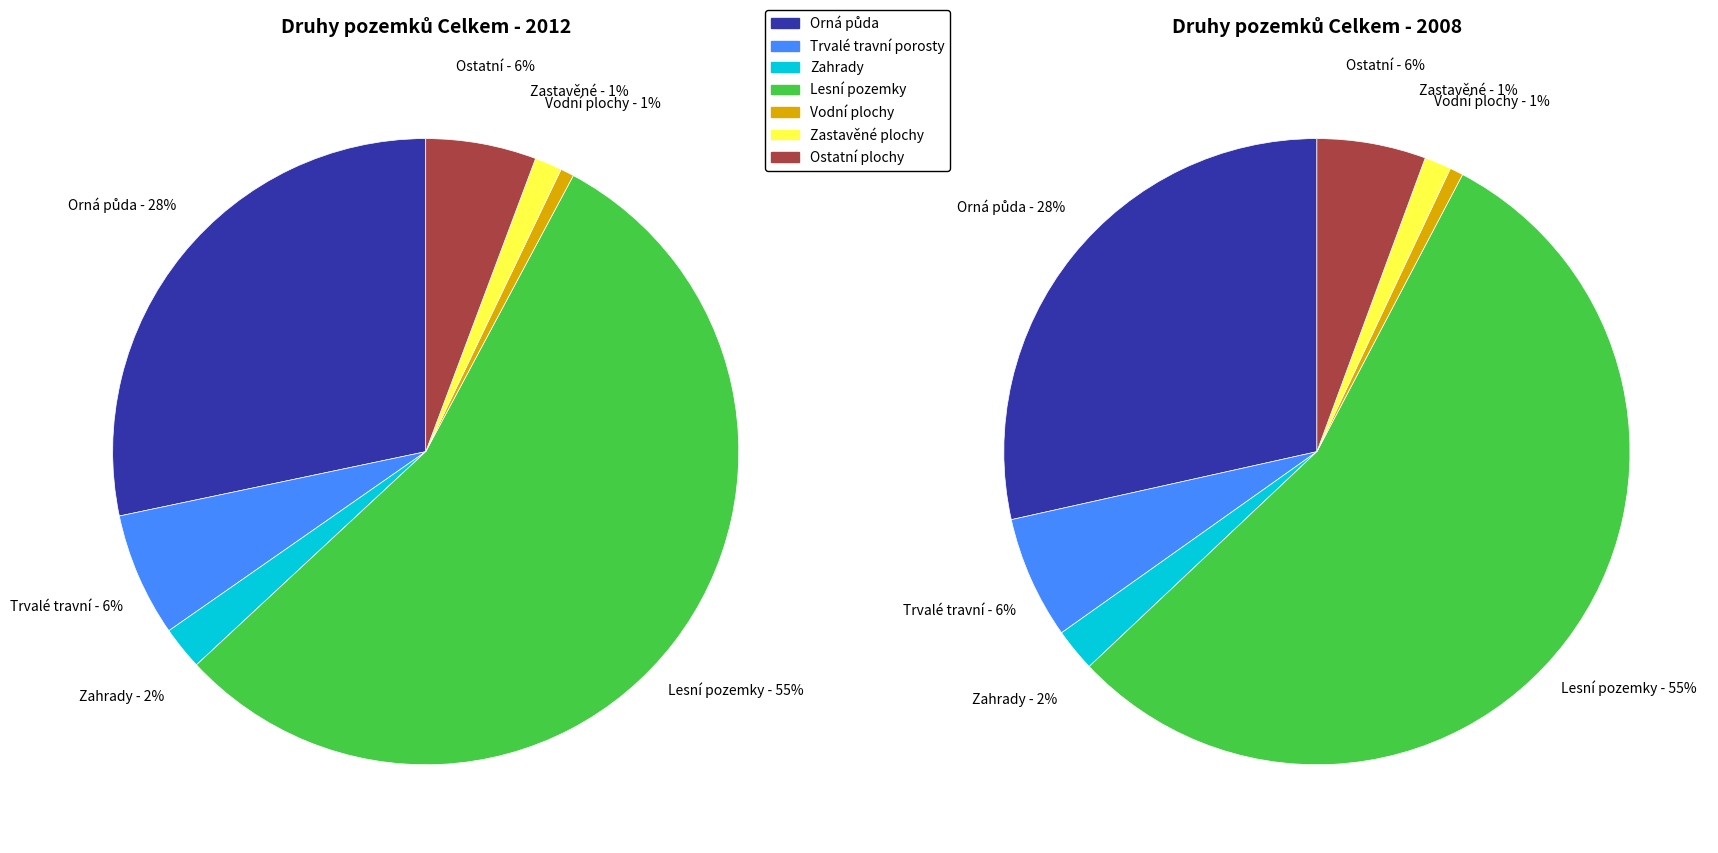

How many segments does this pie chart have?

7